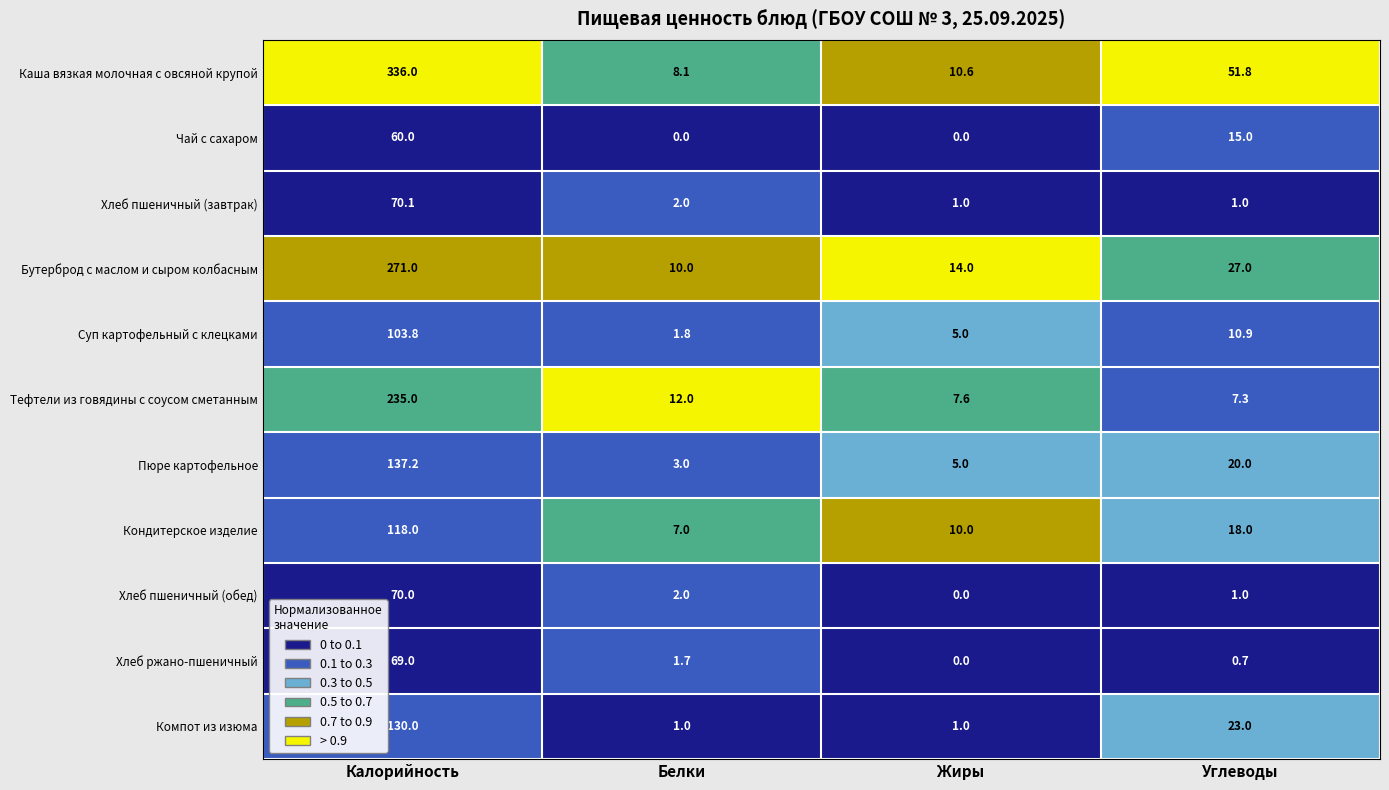

What is the total value across all series at Белки?

48.6